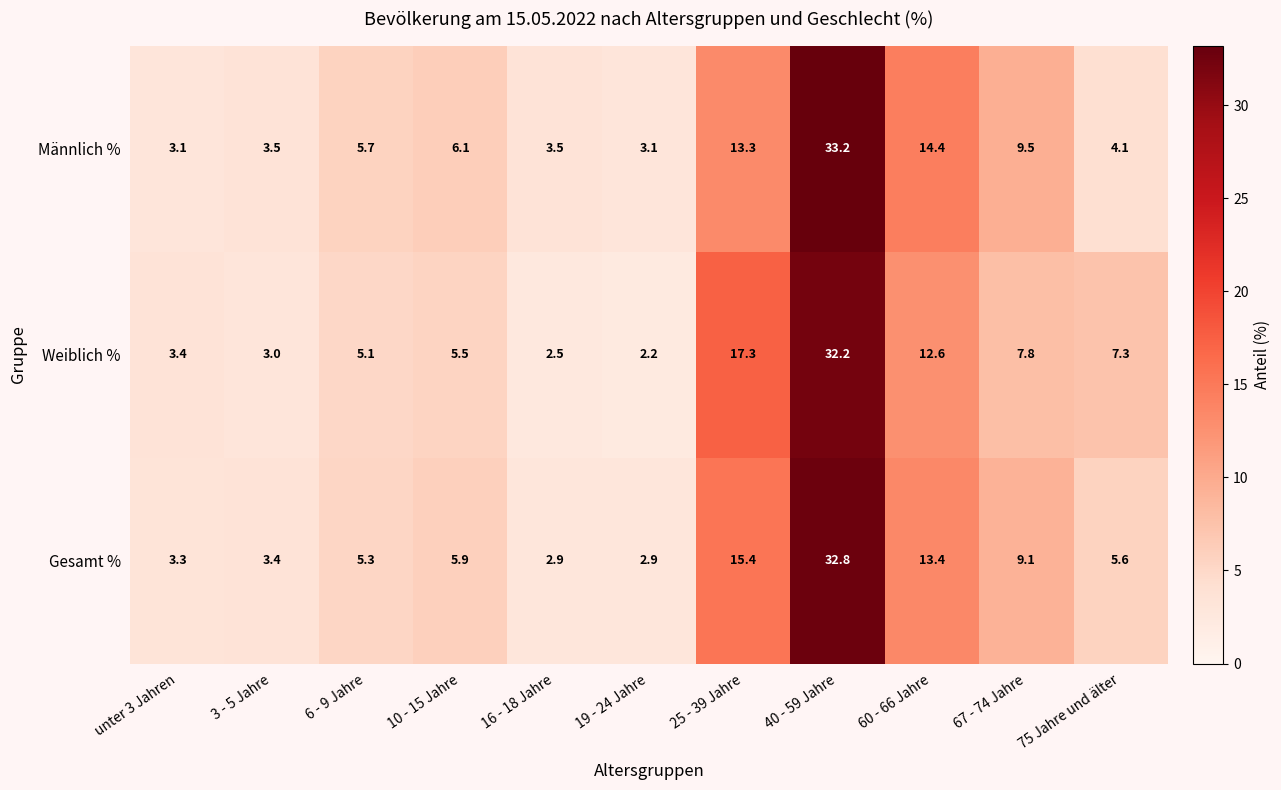

What is the sum of all Gesamt % values?

100.0